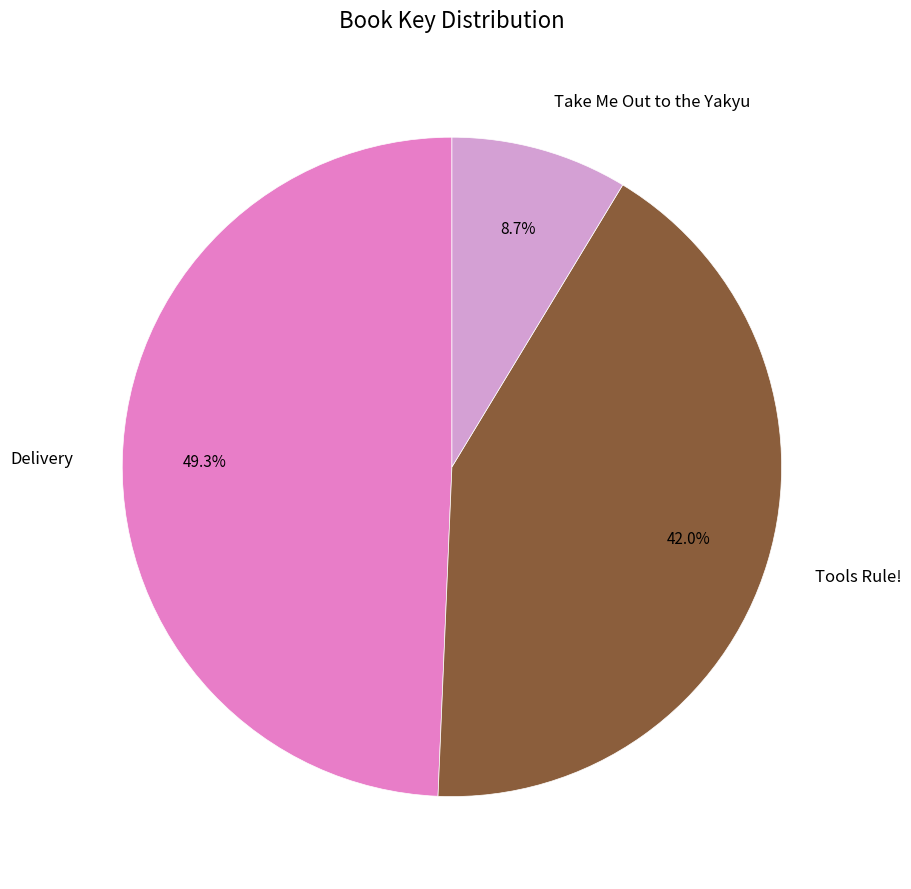

To the nearest percent, what is the average slice percentage?

33%